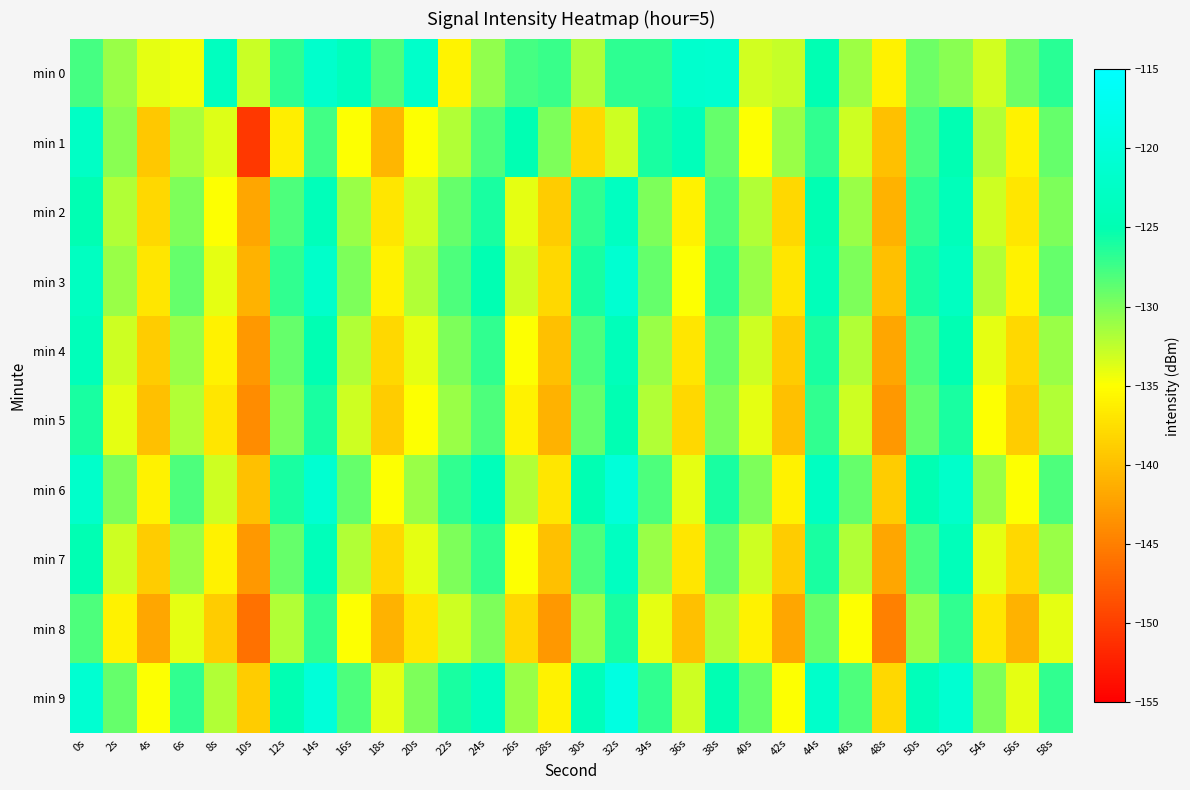

What is the total value across all series at 46s?

-1314.2